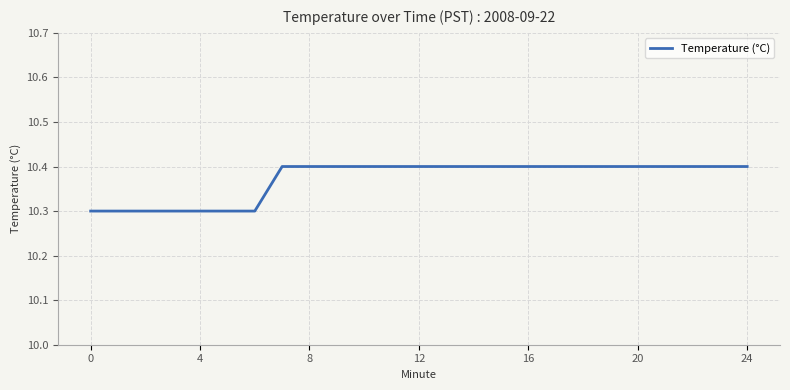

Count the values in the range 10 to 11.

25